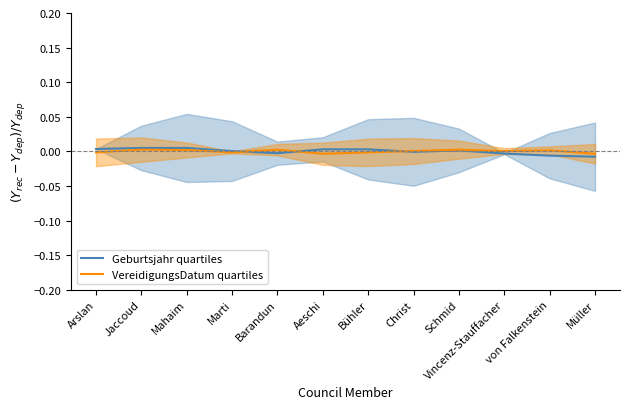

Where is the first local maximum for VereidigungsDatum quartiles?

Jaccoud